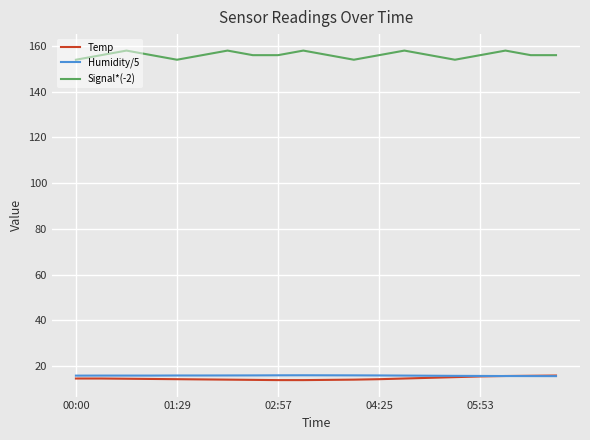

How many categories are shown in the chart?

20